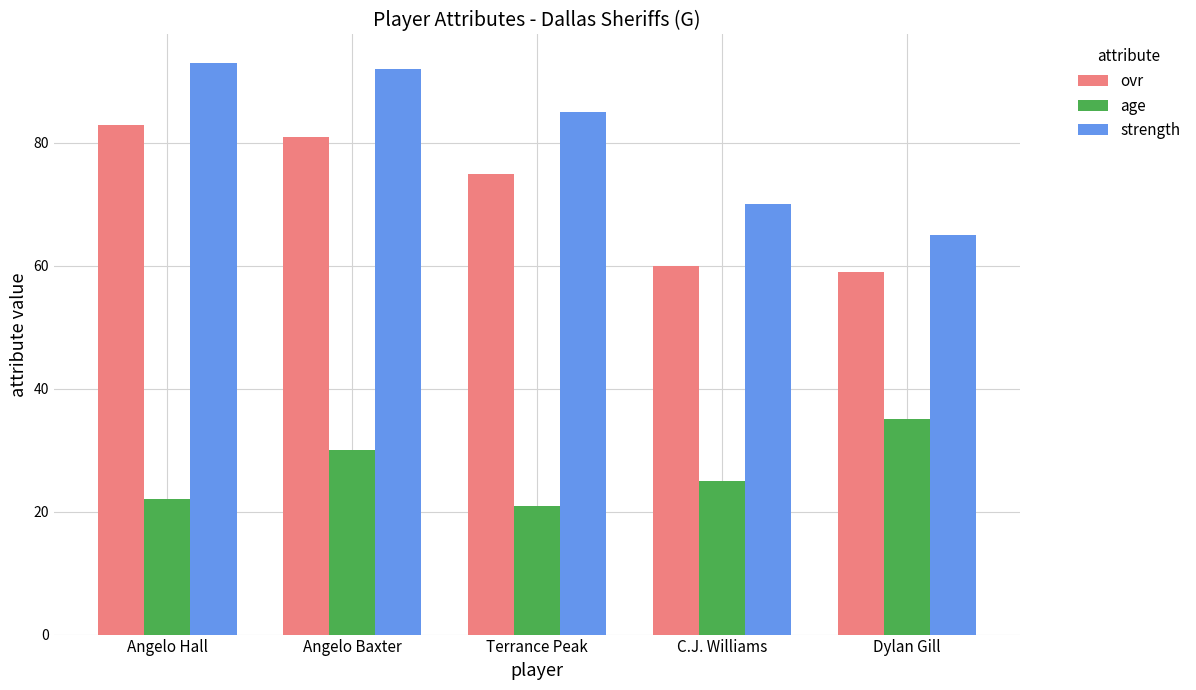

Does the chart contain any negative values?

No